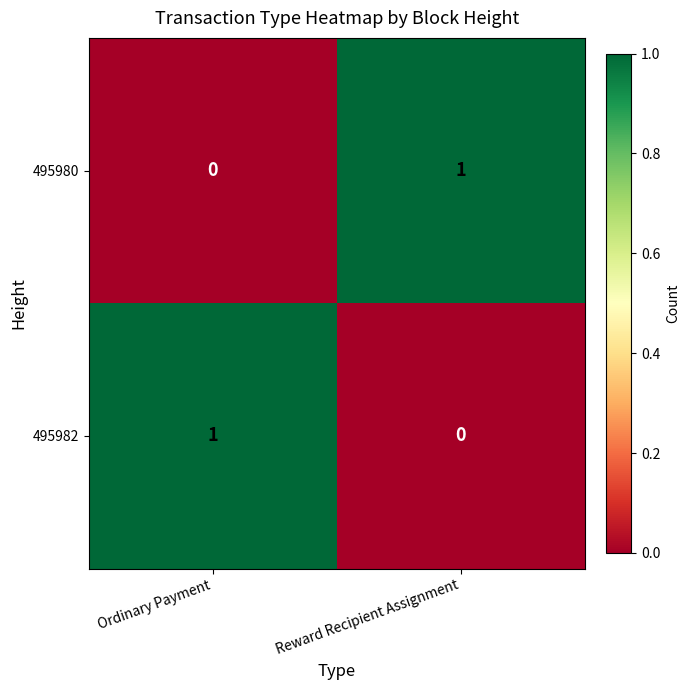

At which label is 495980 closest to 0?

Ordinary Payment